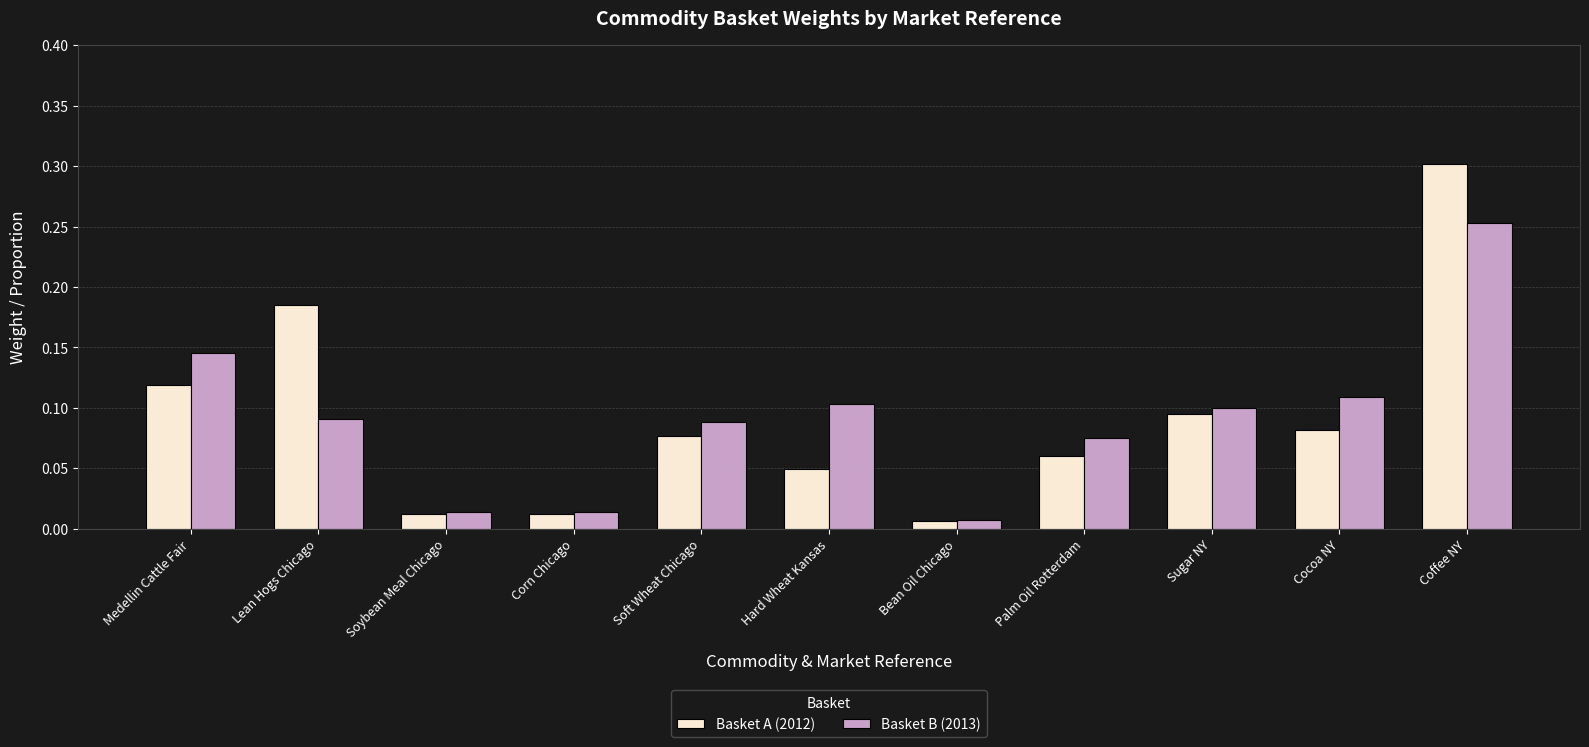

At how many categories does at least one series exceed 0?

11